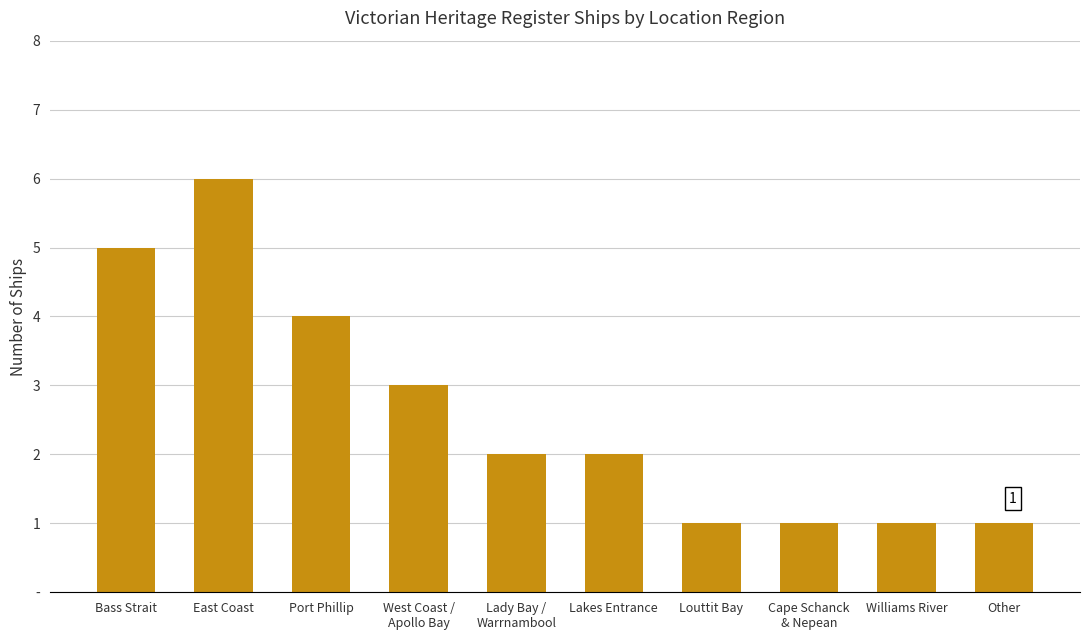

What is the average value?

3